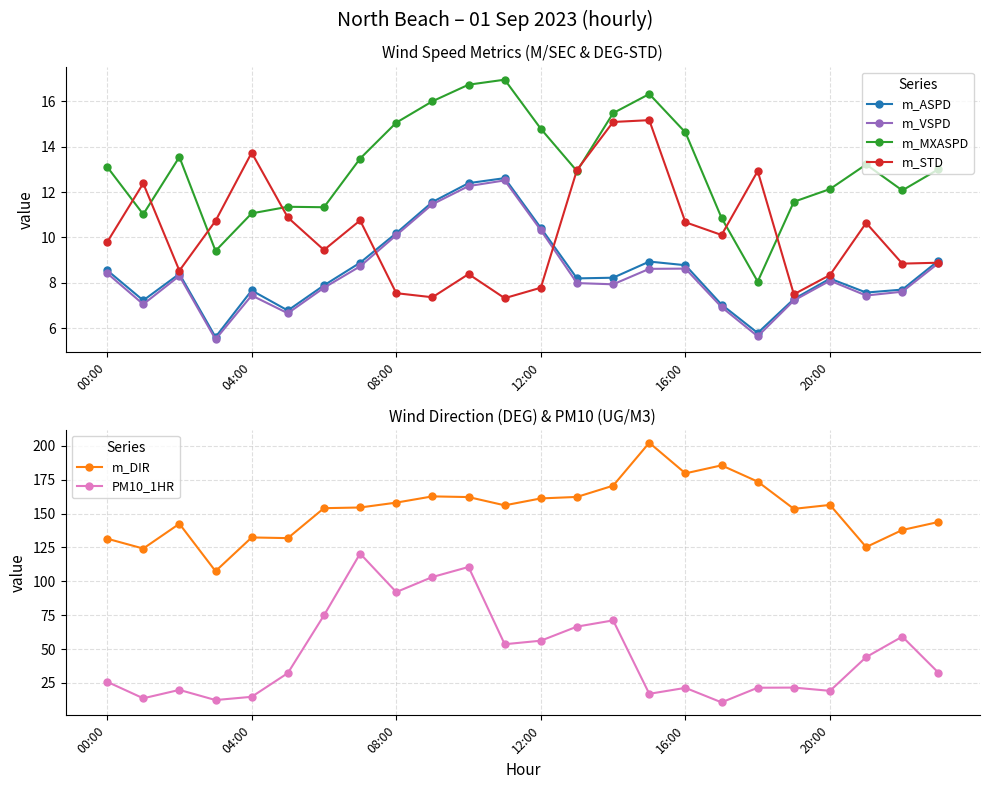

True or false: m_STD has more than 0 points higher than both neighbors.

True